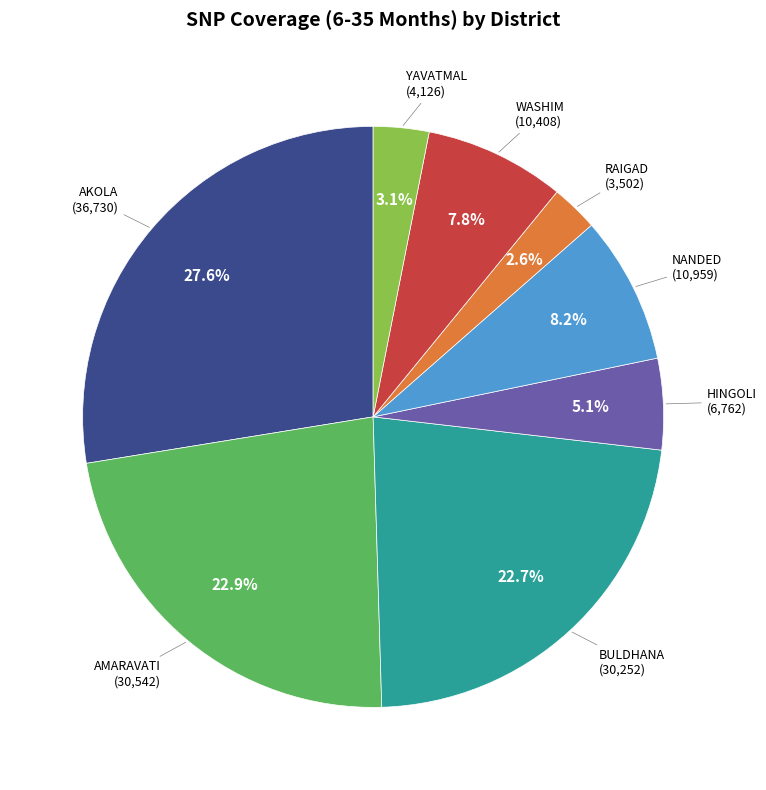

Does any single category account for the majority?

No